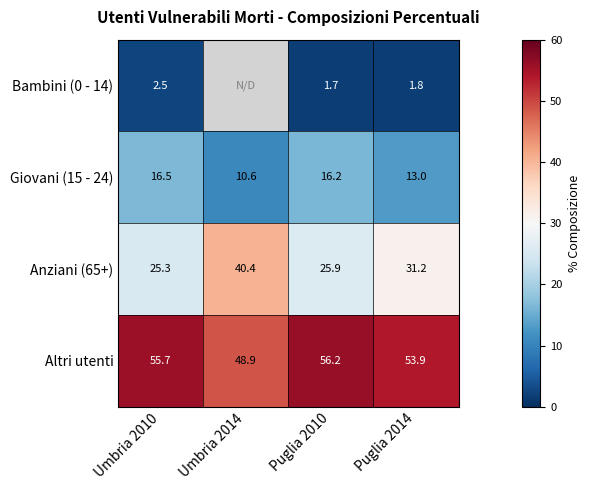

The Giovani (15 - 24) series shows 13.0 at Puglia 2014. True or false?

True